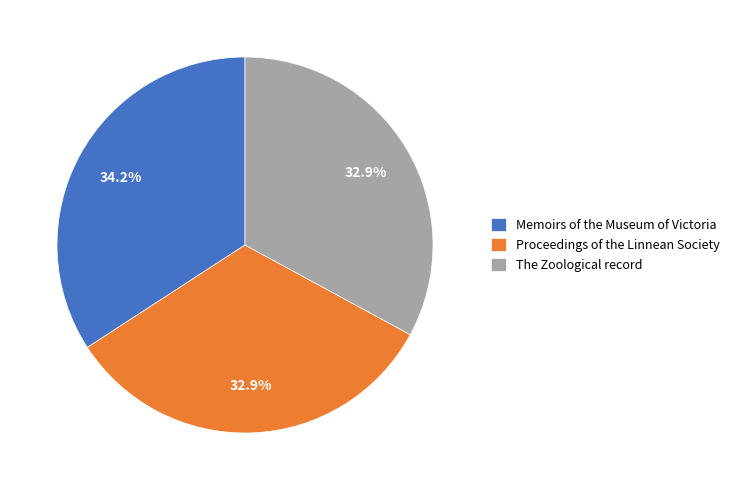

How many segments does this pie chart have?

3